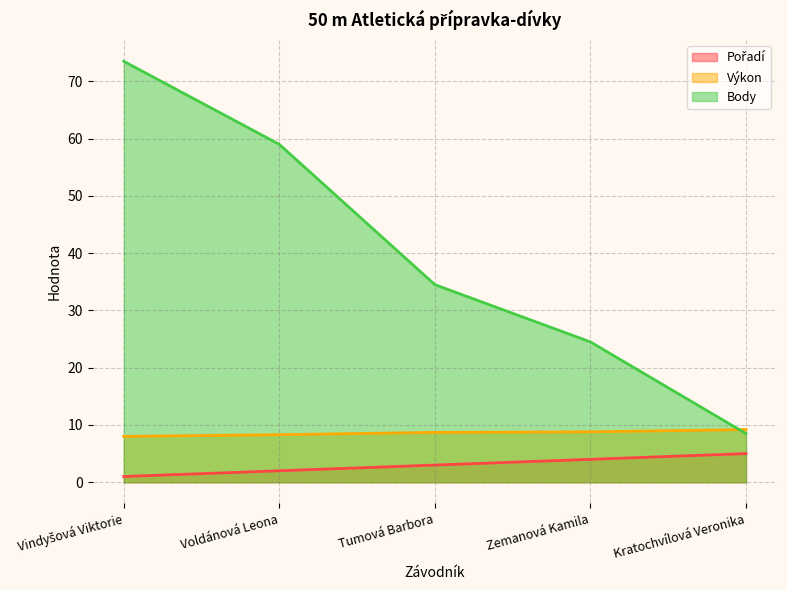

True or false: Body and Pořadí intersect in this chart.

False